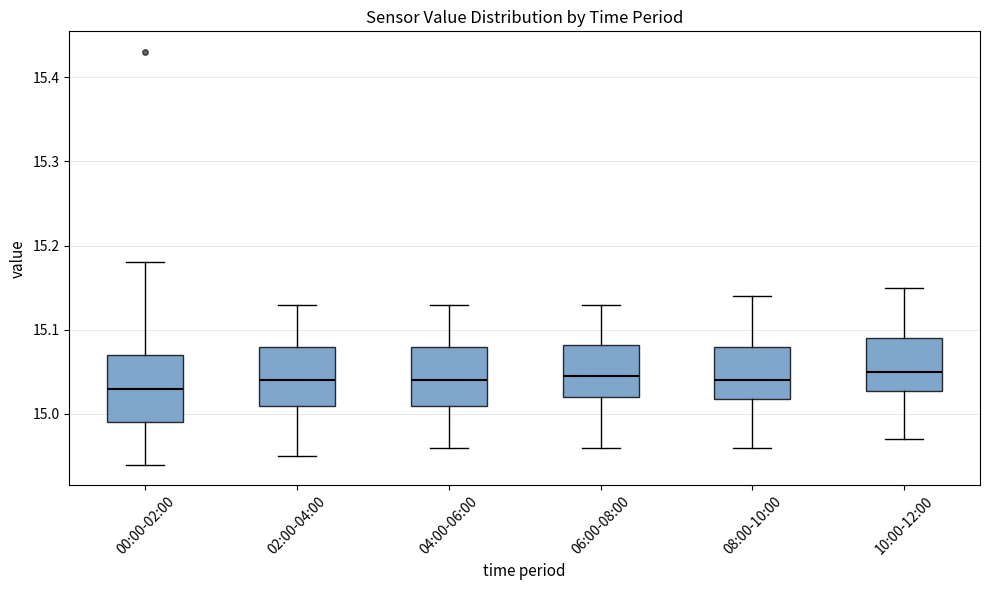

Reading left to right, transcribe this box plot: for each box, give where its median line is, the range the box spans, and where its two whiskers end, as read against the y-axis. The values are not printed on the chart, so give them approximately, as read against the axis.

00:00-02:00: median 15.03, box 14.99 to 15.07, whiskers 14.94 to 15.18
02:00-04:00: median 15.04, box 15.01 to 15.08, whiskers 14.95 to 15.13
04:00-06:00: median 15.04, box 15.01 to 15.08, whiskers 14.96 to 15.13
06:00-08:00: median 15.05, box 15.02 to 15.08, whiskers 14.96 to 15.13
08:00-10:00: median 15.04, box 15.02 to 15.08, whiskers 14.96 to 15.14
10:00-12:00: median 15.05, box 15.03 to 15.09, whiskers 14.97 to 15.15